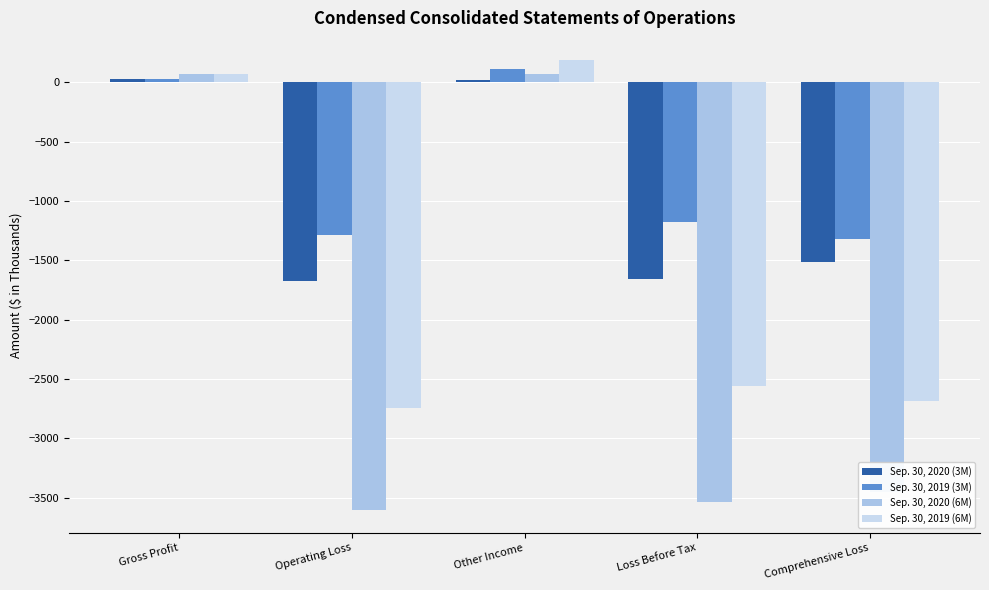

Where does the Sep. 30, 2019 (3M) series first go above -1179?

Gross Profit